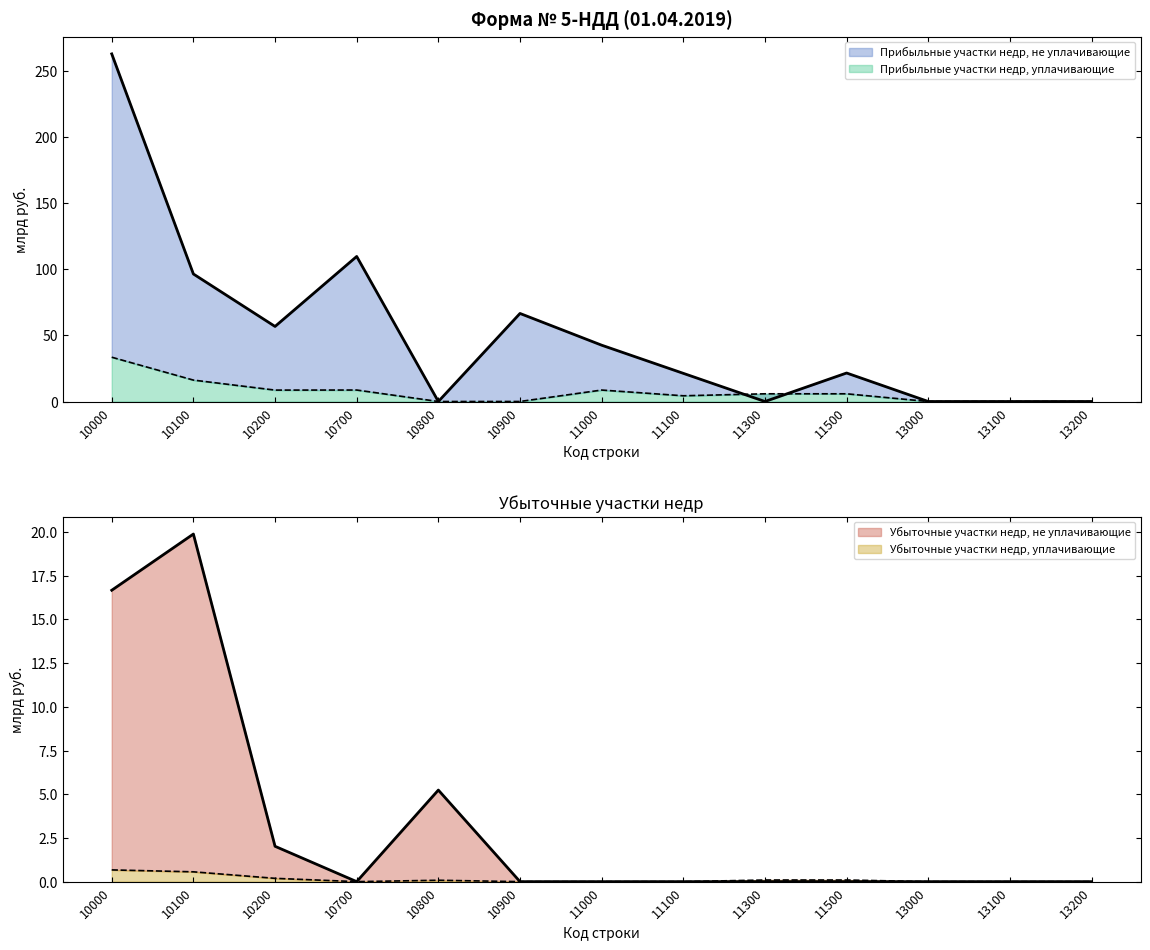

Between 13000 and 11000, which is larger?

11000